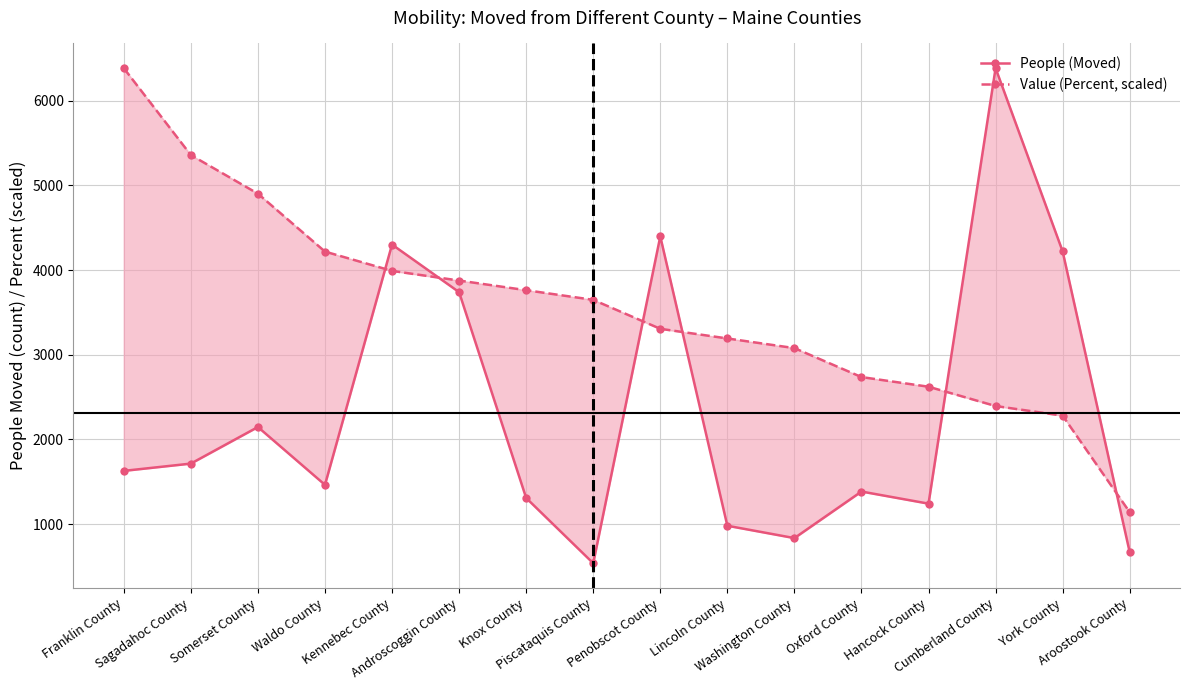

What is the sum of the Value (Percent, scaled) values at Cumberland County and Franklin County?

8778.0